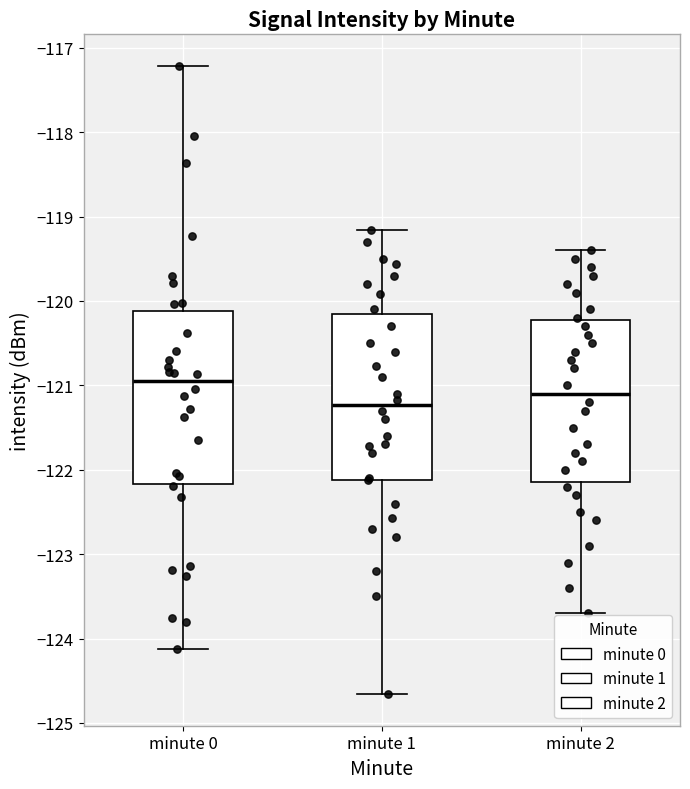

Where does the lower whisker of the box for minute 1 end on the y-axis? The values are not printed on the chart, so give them approximately, as read against the axis.

-124.7